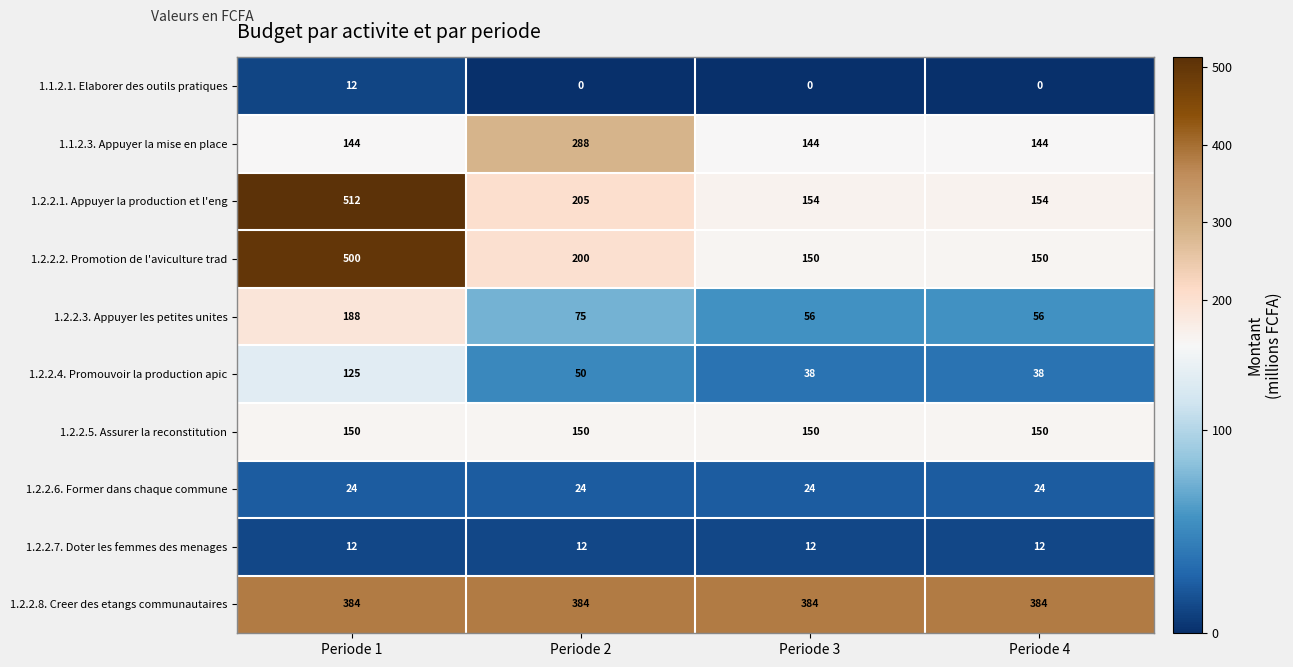

What is the difference between the highest and lowest values at Periode 4?

384